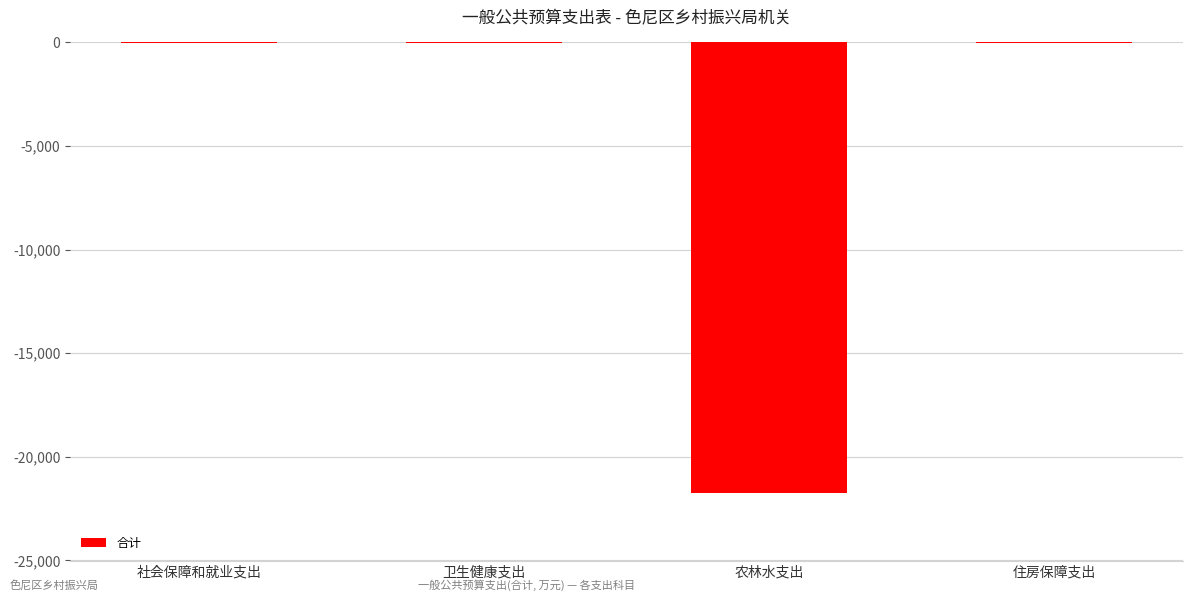

Which has a higher value, 卫生健康支出 or 农林水支出?

卫生健康支出